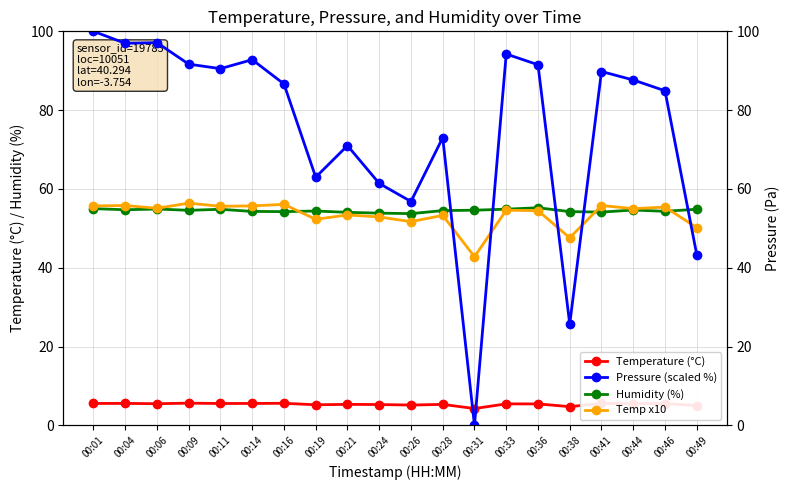

At which category does Pressure (scaled %) reach its first local peak?

00:06